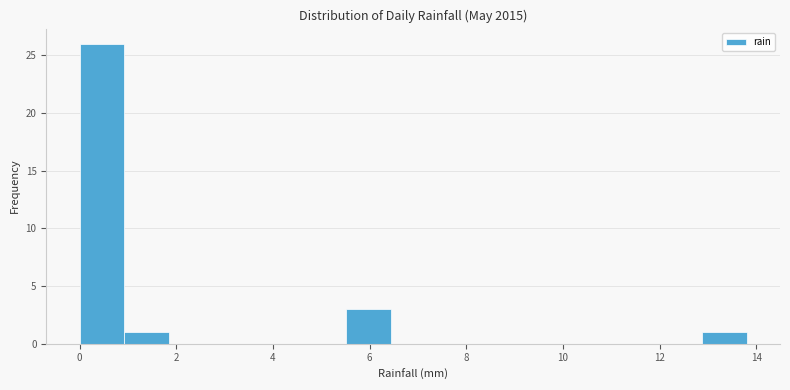

Reading left to right, transcribe this chart: for each bar, give the range it covers on the x-axis and its height. Neither the bar edges nor the heights are printed on the chart, so give them approximately, as read against the axes.

0.00 to 0.92: 26
0.92 to 1.84: 1
1.84 to 2.76: 0
2.76 to 3.68: 0
3.68 to 4.60: 0
4.60 to 5.52: 0
5.52 to 6.44: 3
6.44 to 7.36: 0
7.36 to 8.28: 0
8.28 to 9.20: 0
9.20 to 10.12: 0
10.12 to 11.04: 0
11.04 to 11.96: 0
11.96 to 12.88: 0
12.88 to 13.80: 1